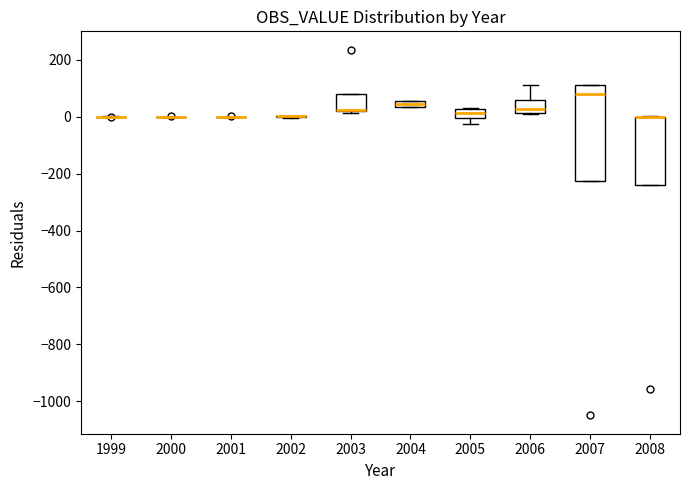

Which box is the tallest, from its lower edge to its upper edge?

2007